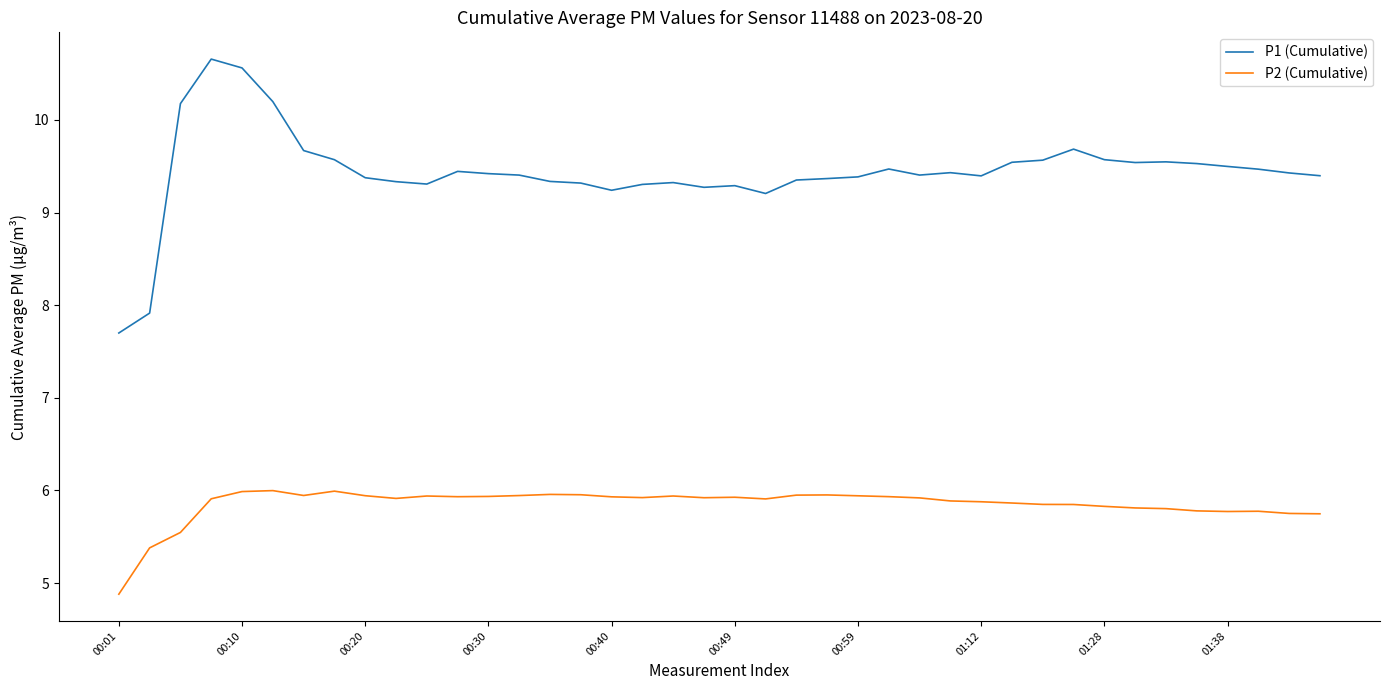

List the series in order of their overall mean, lowest first.

P2 (Cumulative), P1 (Cumulative)